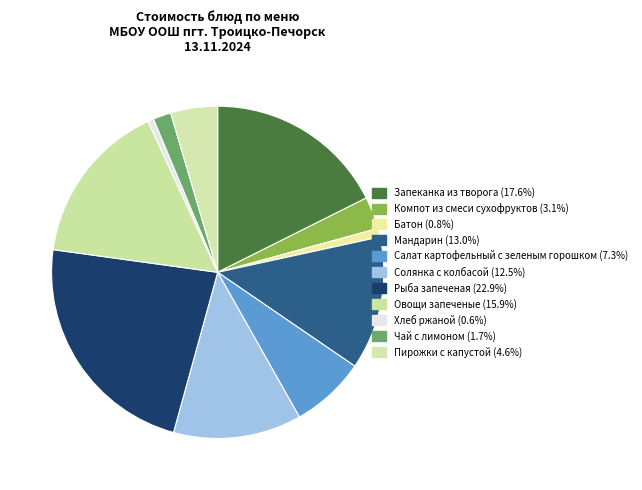

Does any single category account for the majority?

No